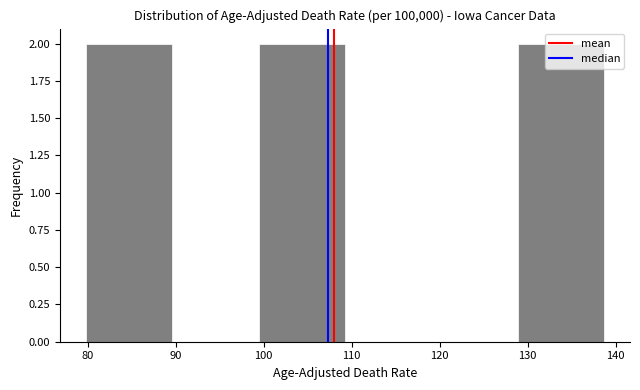

Reading left to right, transcribe this chart: for each bar, give the range it covers on the x-axis and its height. Neither the bar edges nor the heights are printed on the chart, so give them approximately, as read against the axes.

80 to 90: 2
90 to 99: 0
99 to 109: 2
109 to 119: 0
119 to 129: 0
129 to 139: 2